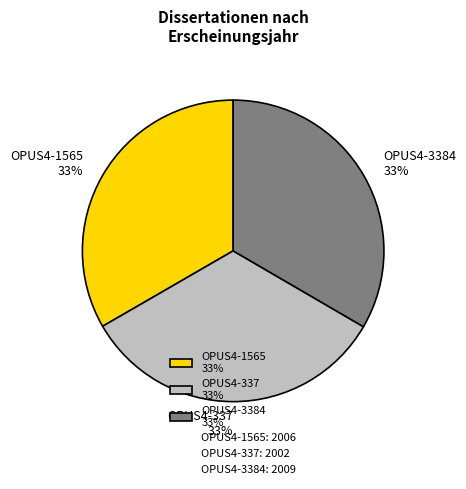

Is the sum of OPUS4-337 33% and OPUS4-3384 33% greater than half?

Yes